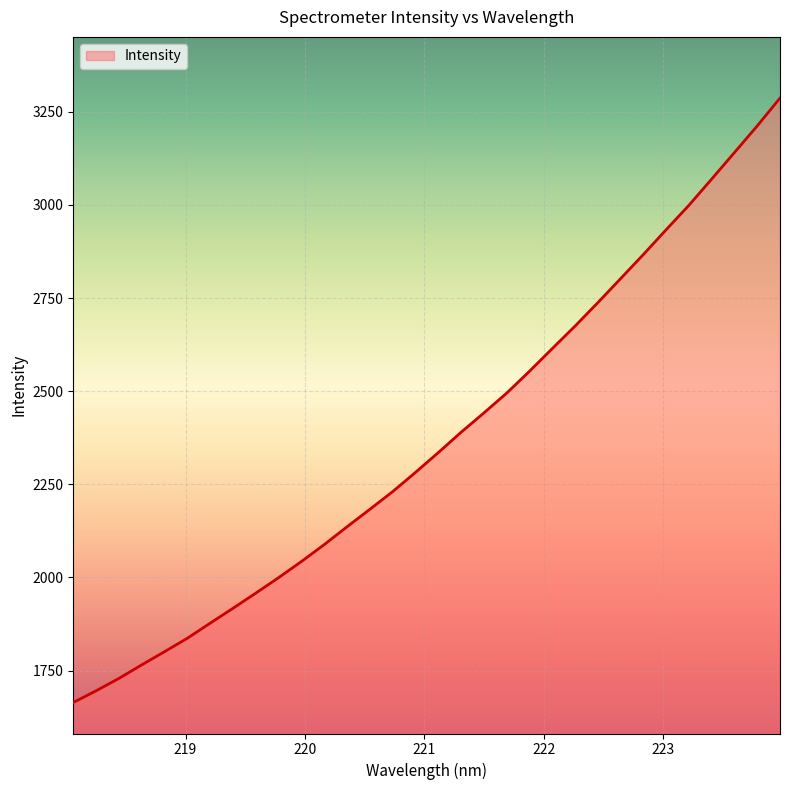

What is the difference between the maximum and minimum values?

1622.5